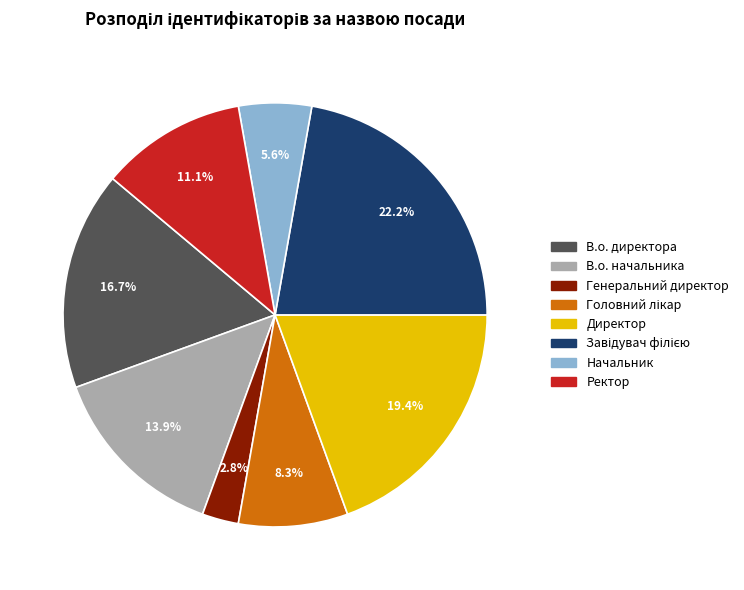

Which slice is the smallest?

Генеральний директор